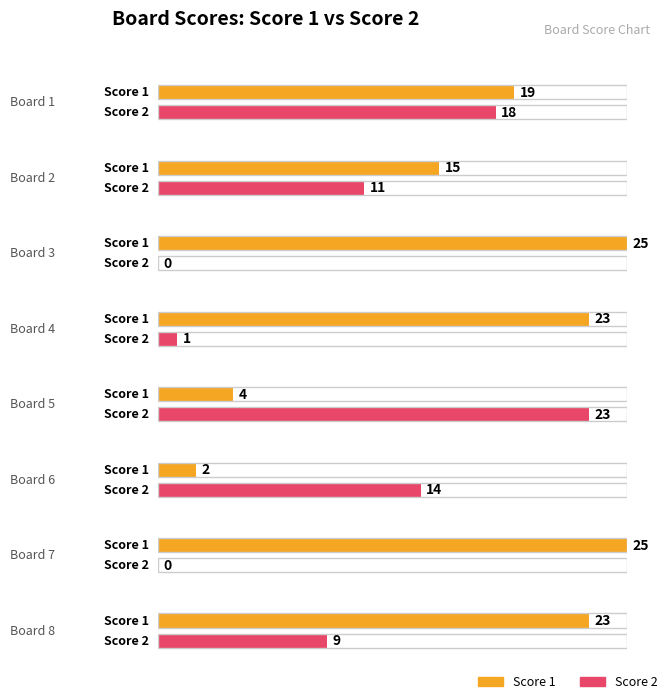

What is the difference between the second highest and minimum values in the Score 1 series?

23